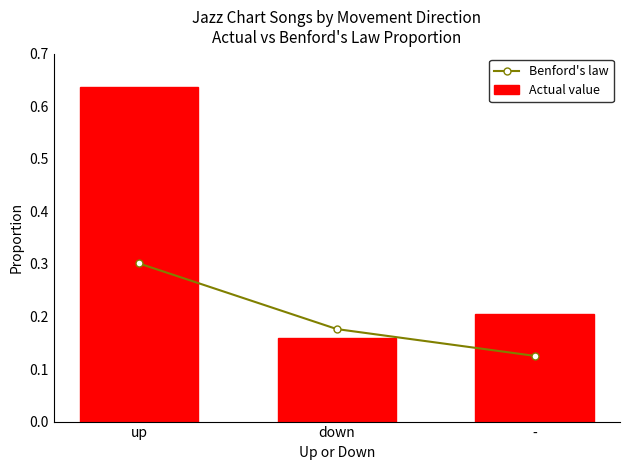

Does the chart contain any negative values?

No